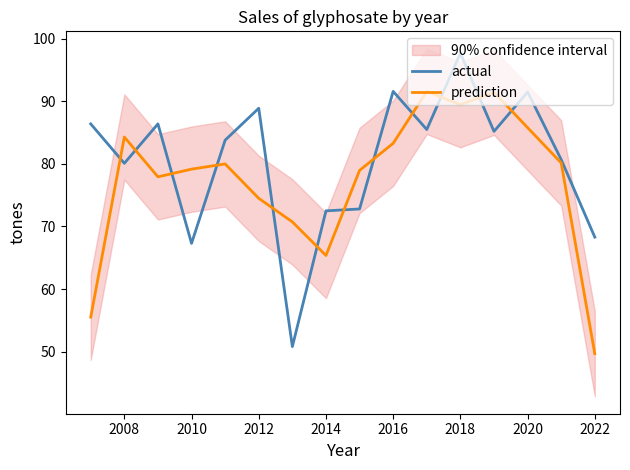

Which series ends up on top after the final intersection of actual and prediction?

actual